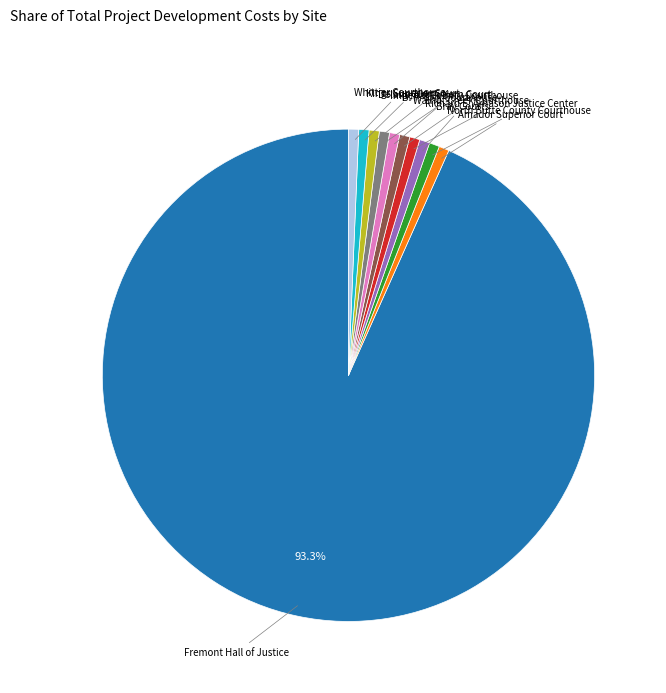

Combined, do Delano/North Kern Court and B. F. Sisk Courthouse account for over 50%?

No